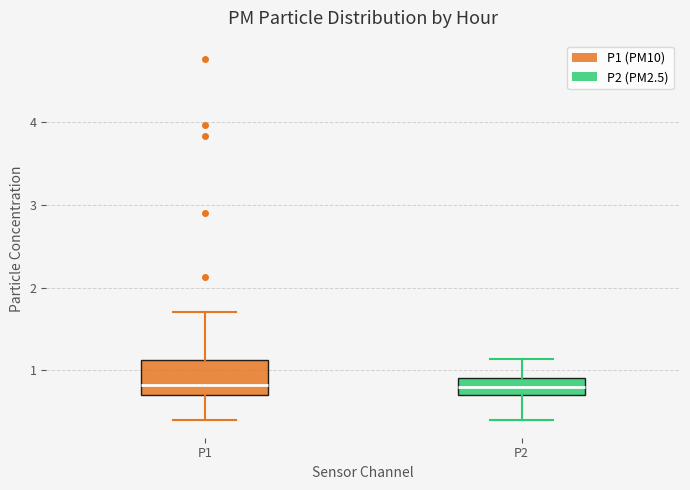

Where does the median line of the box for P2 sit on the y-axis? The values are not printed on the chart, so give them approximately, as read against the axis.

0.8